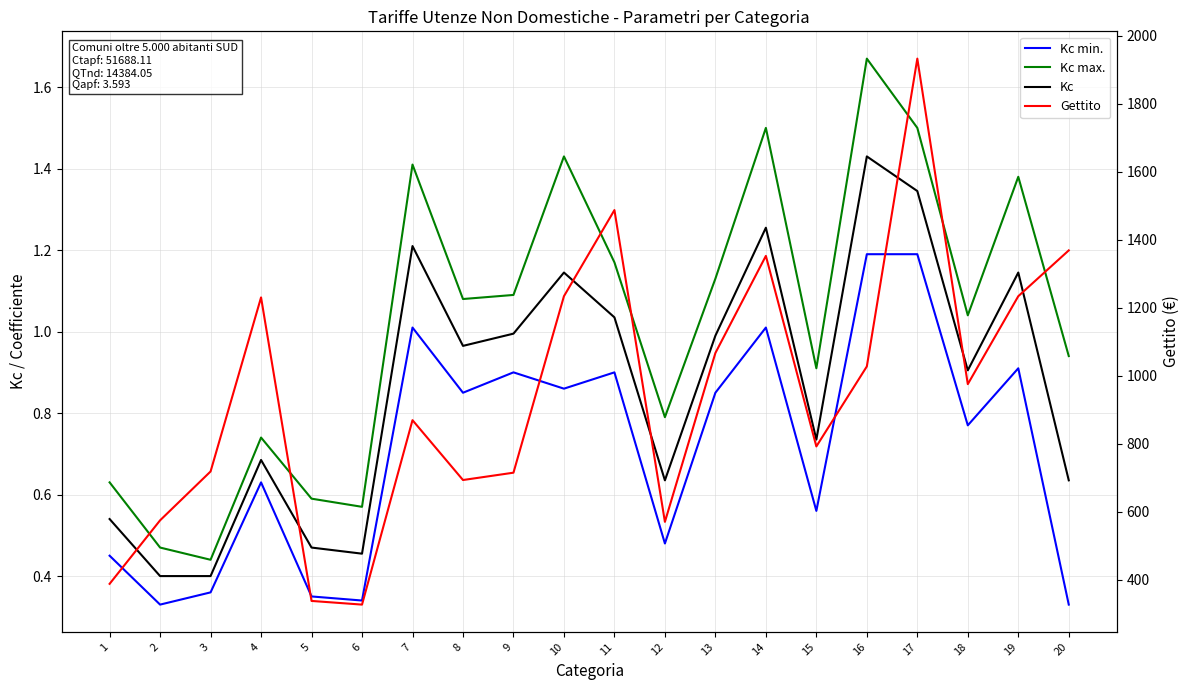

True or false: Kc min. and Kc intersect in this chart.

False